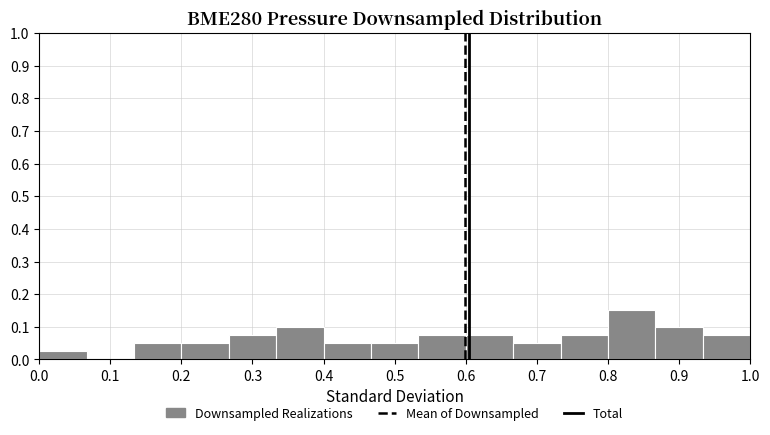

Reading left to right, transcribe this chart: for each bar, give the range it covers on the x-axis and its height. Neither the bar edges nor the heights are printed on the chart, so give them approximately, as read against the axes.

0.00 to 0.07: 0.03
0.07 to 0.13: 0
0.13 to 0.20: 0.05
0.20 to 0.27: 0.05
0.27 to 0.33: 0.08
0.33 to 0.40: 0.10
0.40 to 0.47: 0.05
0.47 to 0.53: 0.05
0.53 to 0.60: 0.08
0.60 to 0.67: 0.08
0.67 to 0.73: 0.05
0.73 to 0.80: 0.08
0.80 to 0.87: 0.15
0.87 to 0.93: 0.10
0.93 to 1.00: 0.08